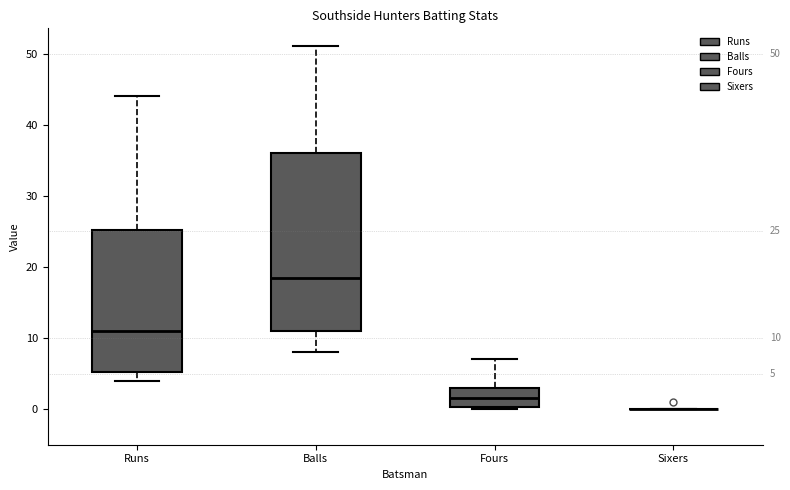

Which box is the tallest, from its lower edge to its upper edge?

Balls